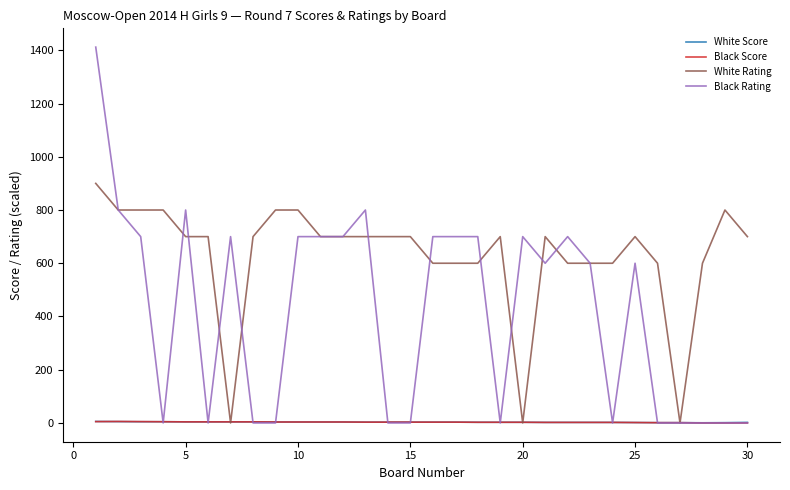

How many distinct data groups are displayed?

4